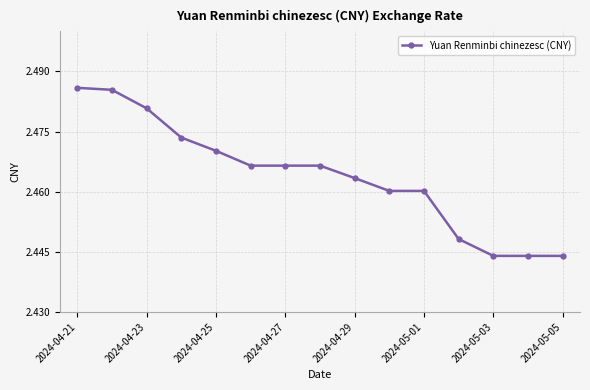

How many lines are shown in the chart?

1